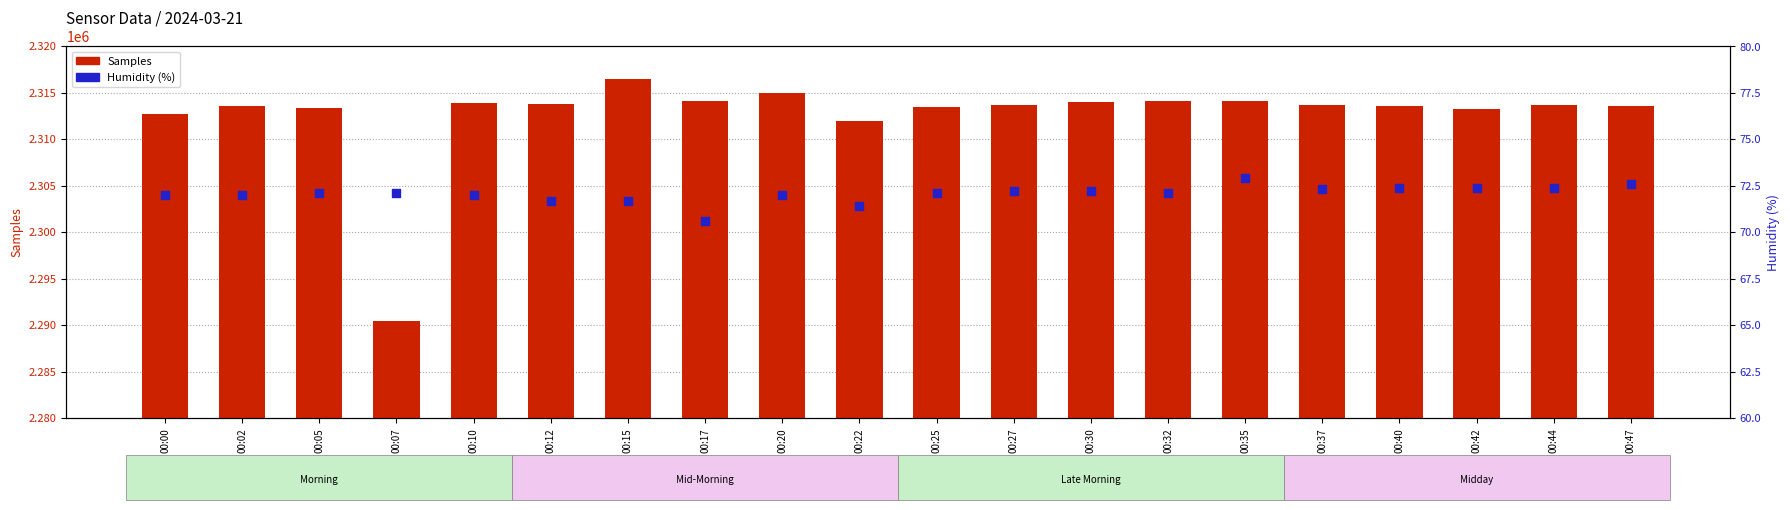

Is the value of Samples at 00:05 greater than the value of Humidity (%) at 00:25?

Yes